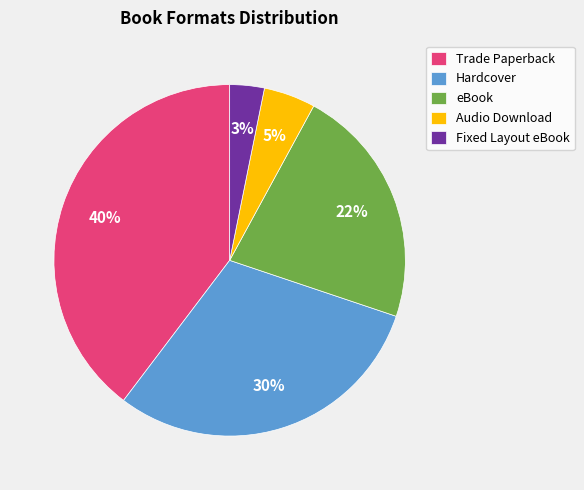

Between Fixed Layout eBook and Hardcover, which is larger?

Hardcover